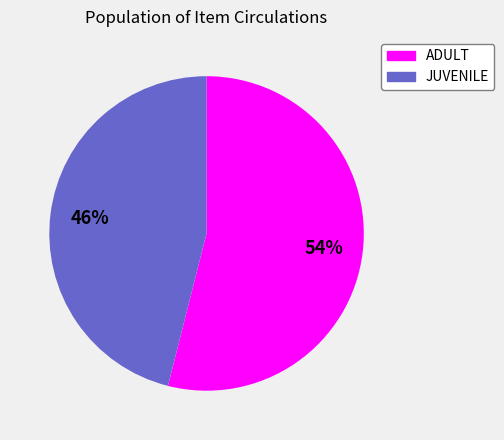

Between ADULT and JUVENILE, which is larger?

ADULT